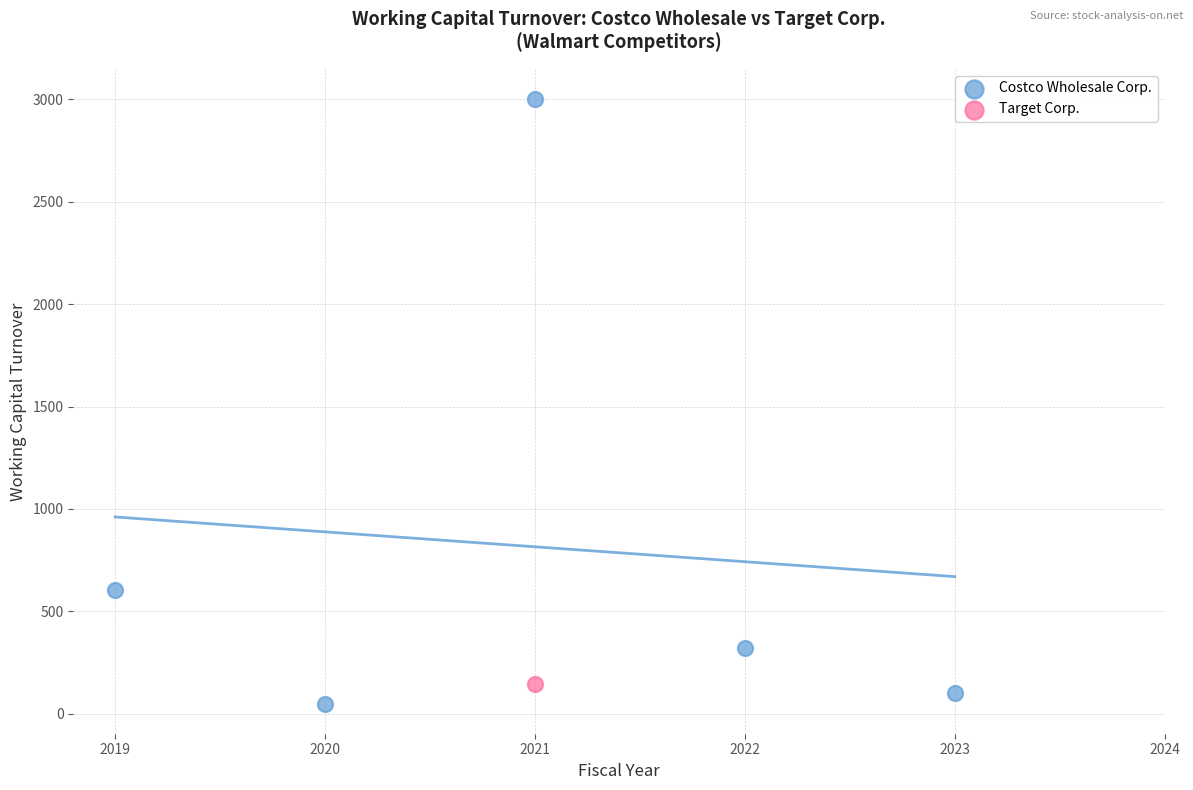

What are all the series names shown in the legend?

Costco Wholesale Corp., Target Corp.